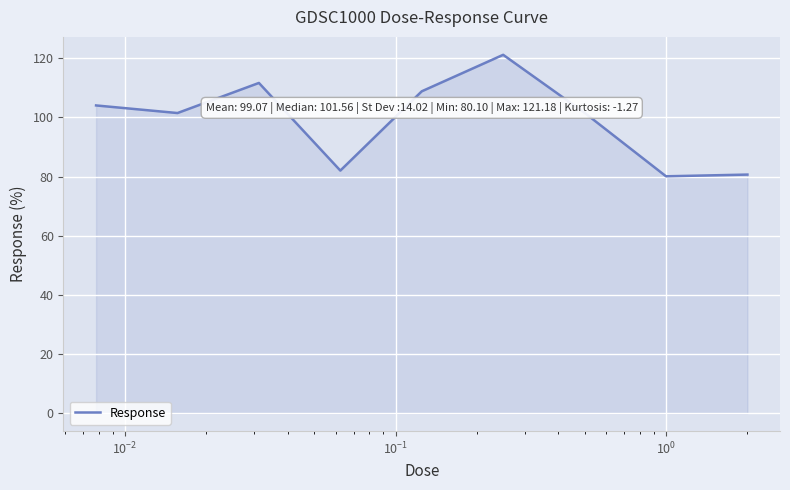

What is the smallest value displayed?

80.1